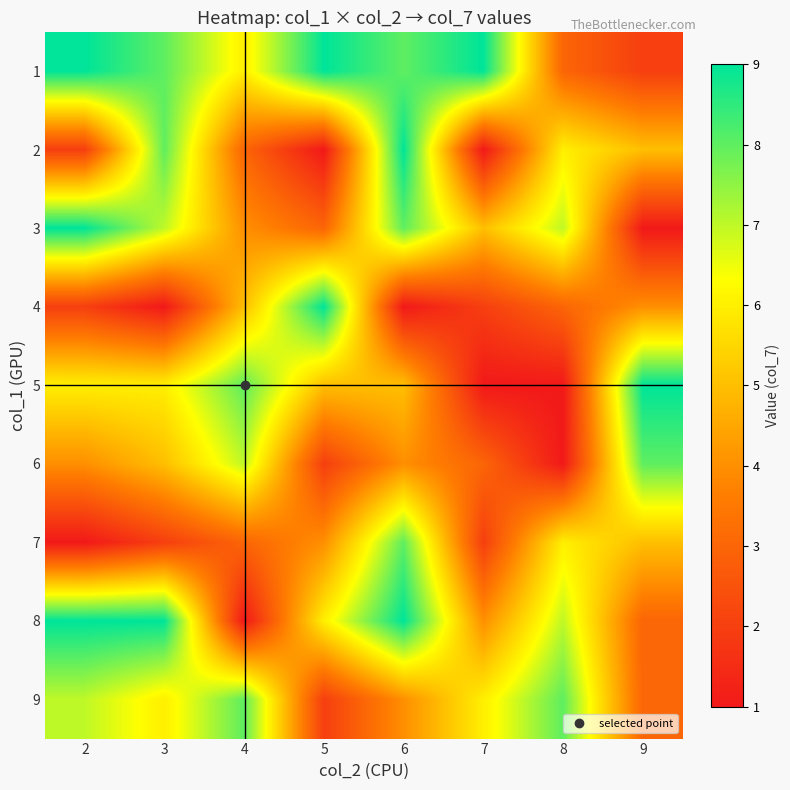

Reading left to right, transcribe all the data shown in this chart.

1: 2=9	3=8	4=6	5=9	6=8	7=9	8=3	9=2
2: 2=2	3=8	4=3	5=1	6=9	7=1	8=6	9=5
3: 2=9	3=7	4=4	5=3	6=8	7=5	8=7	9=1
4: 2=2	3=1	4=5	5=9	6=1	7=2	8=3	9=4
5: 2=6	3=6	4=8	5=5	6=5	7=1	8=1	9=9
6: 2=4	3=5	4=7	5=2	6=4	7=3	8=1	9=8
7: 2=1	3=2	4=3	5=4	6=8	7=2	8=6	9=5
8: 2=9	3=9	4=1	5=6	6=9	7=4	8=7	9=3
9: 2=7	3=6	4=8	5=2	6=4	7=6	8=8	9=3